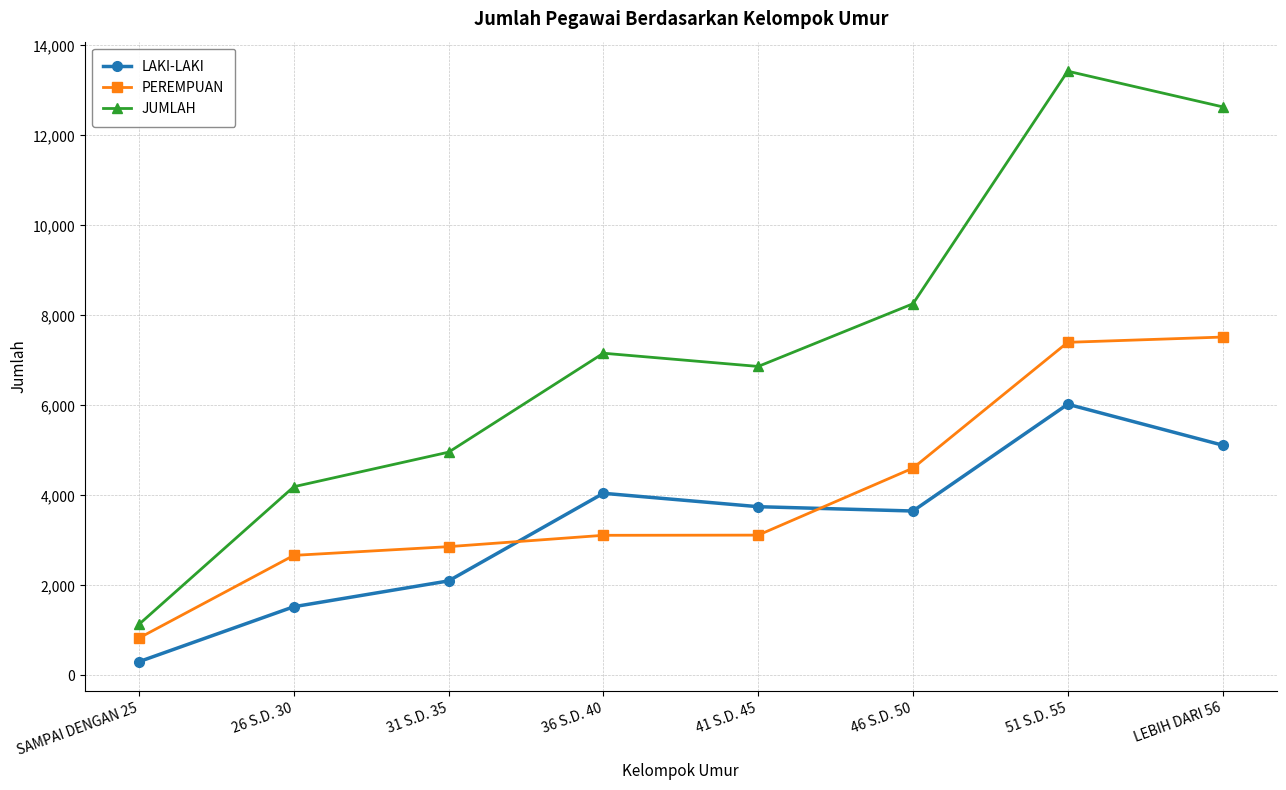

At which label does PEREMPUAN reach its minimum?

SAMPAI DENGAN 25